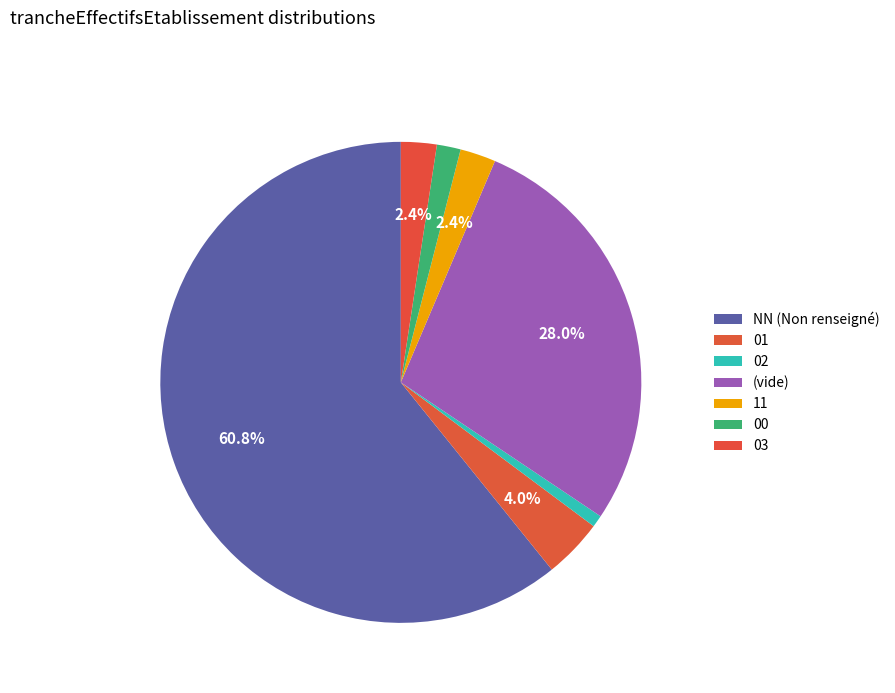

How many segments does this pie chart have?

7